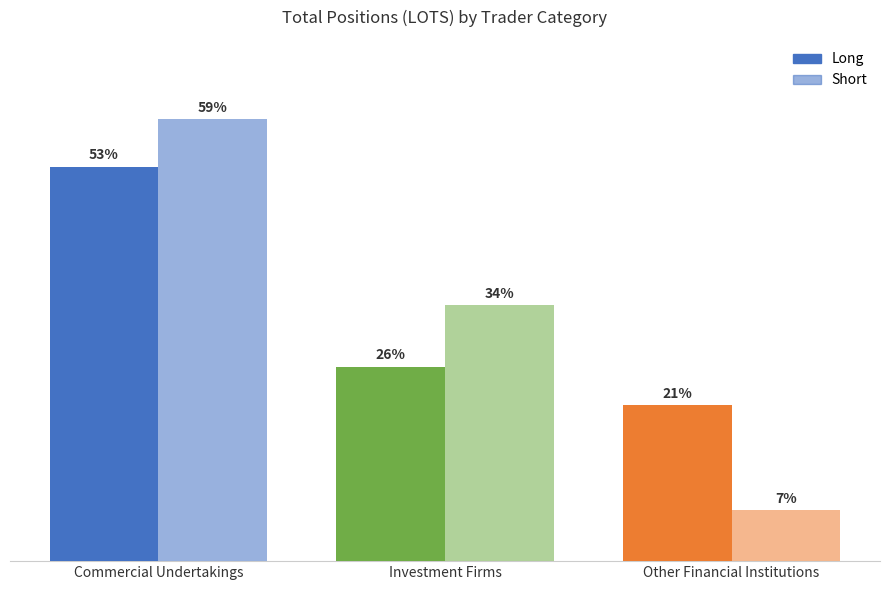

At which label does Long first exceed 15175?

Commercial Undertakings